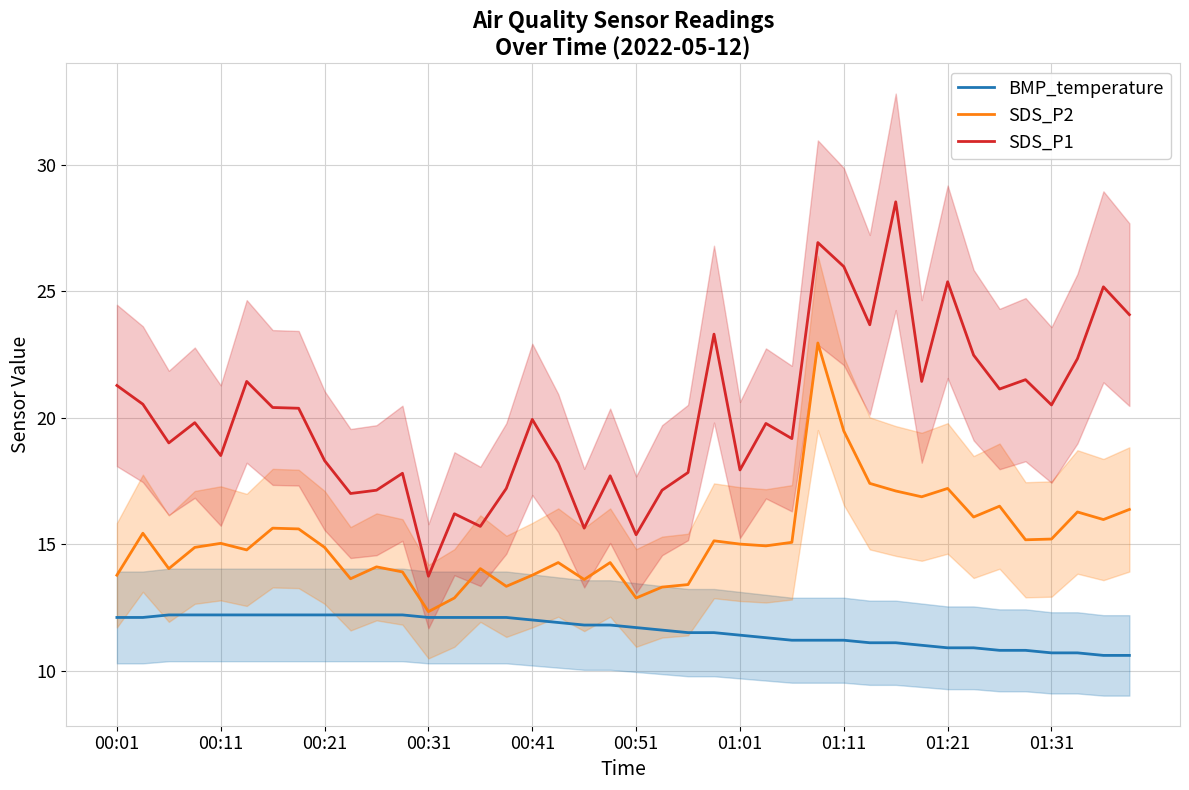

What is the difference between the second highest and minimum values in the SDS_P1 series?

13.2